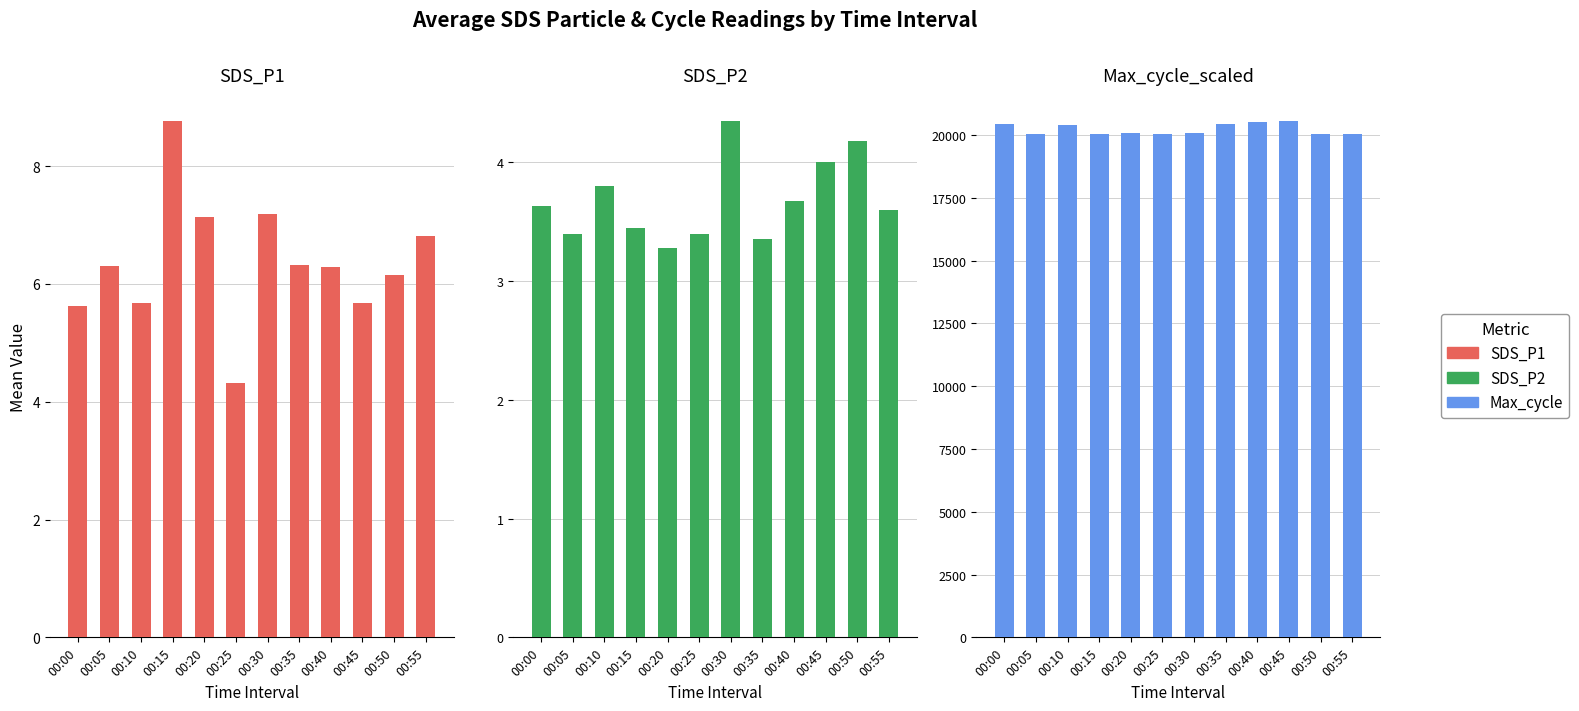

What is the difference between the maximum and minimum values in the SDS_P2 series?

1.1